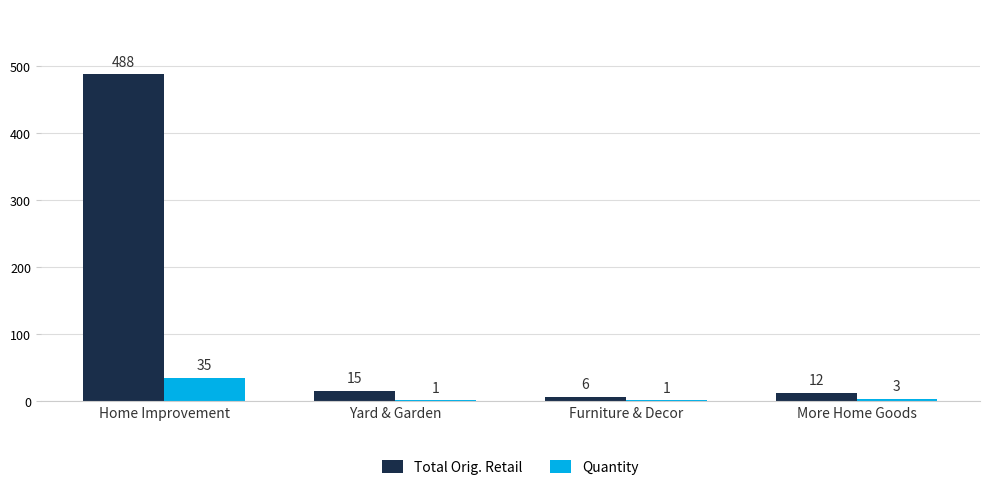

Where does the Total Orig. Retail series first go above 15?

Home Improvement